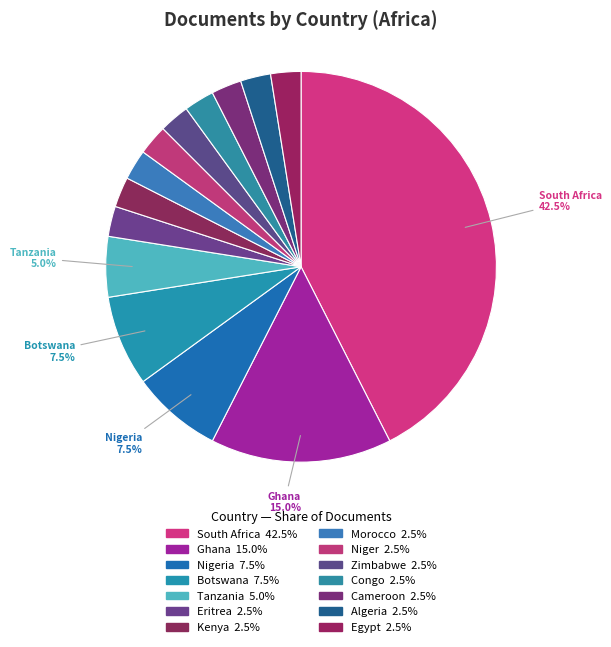

How many segments does this pie chart have?

14